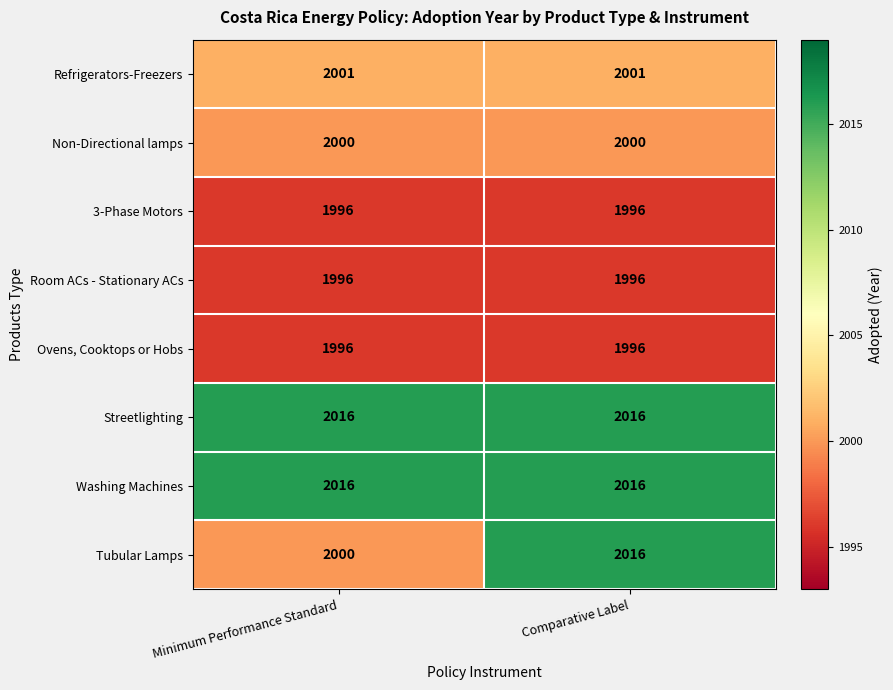

What is the approximate value of Refrigerators-Freezers at Comparative Label?

2001